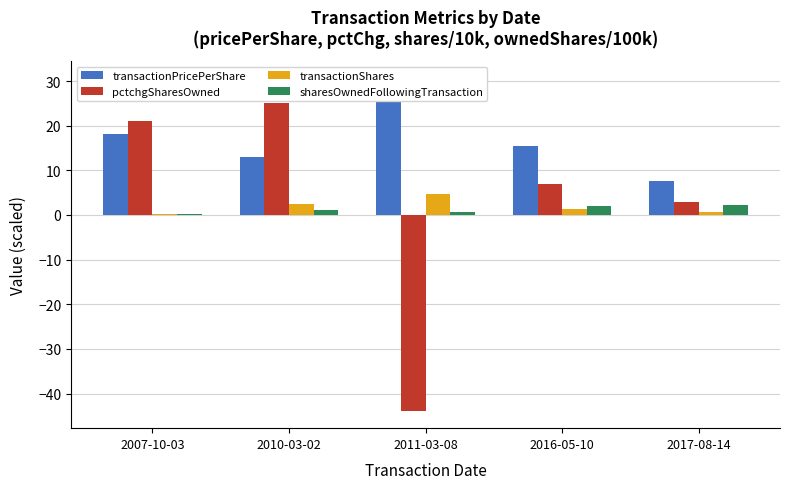

True or false: sharesOwnedFollowingTransaction has a value of 1.2 at 2017-08-14.

False